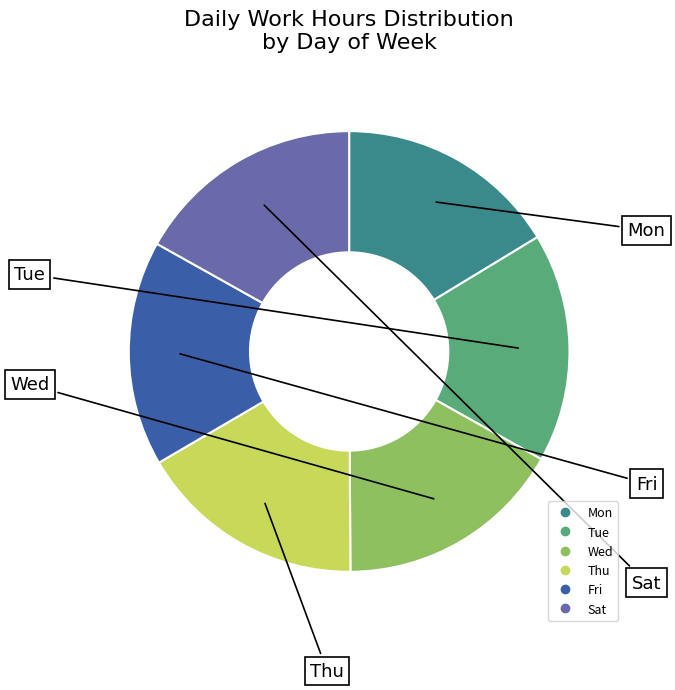

Is there a majority slice in this chart?

No